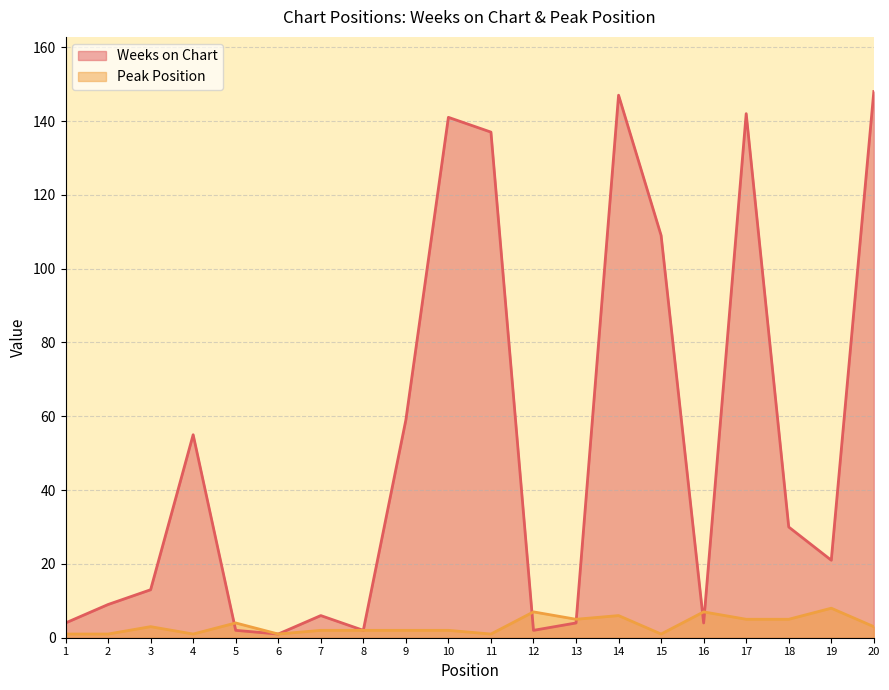

Is it true that Peak Position equals 5 at 5?

False